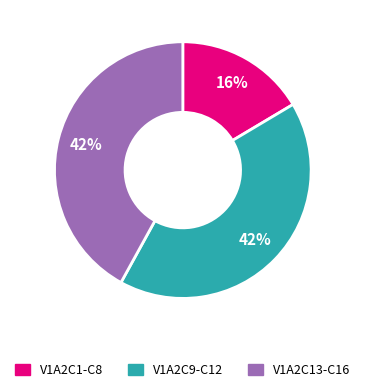

To the nearest percent, what is the difference between the largest and smallest slice percentages?

26%